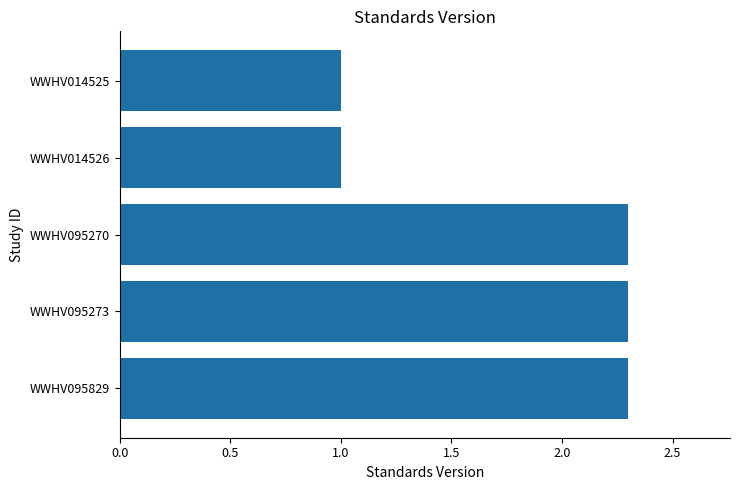

What is the smallest value displayed?

1.0